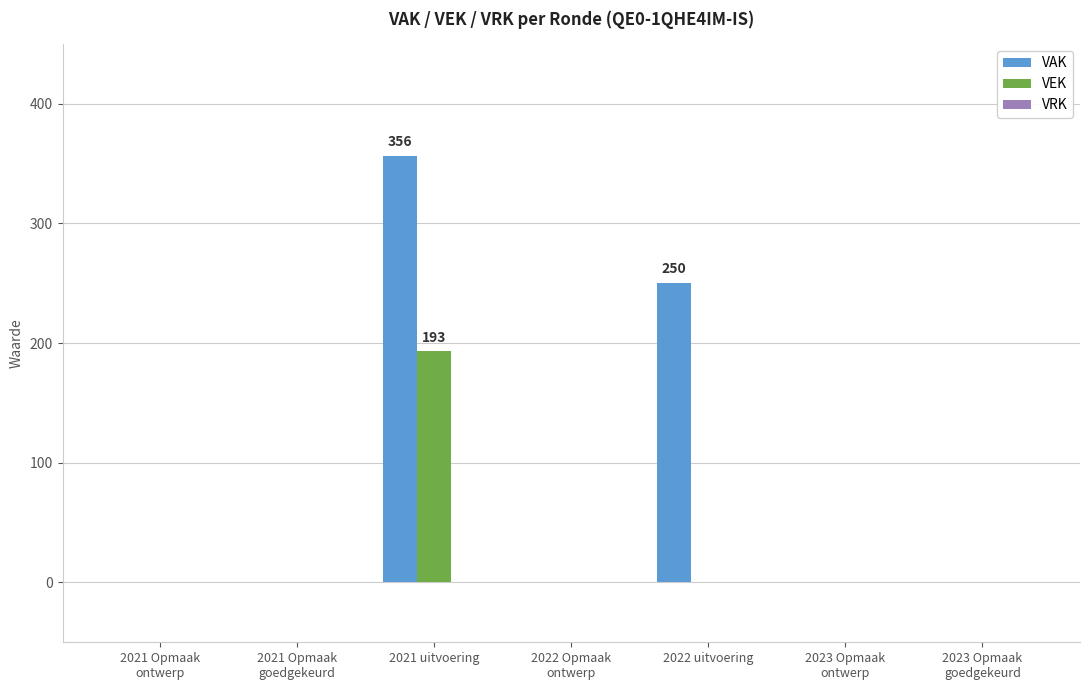

At which label does VEK reach its peak?

2021 uitvoering